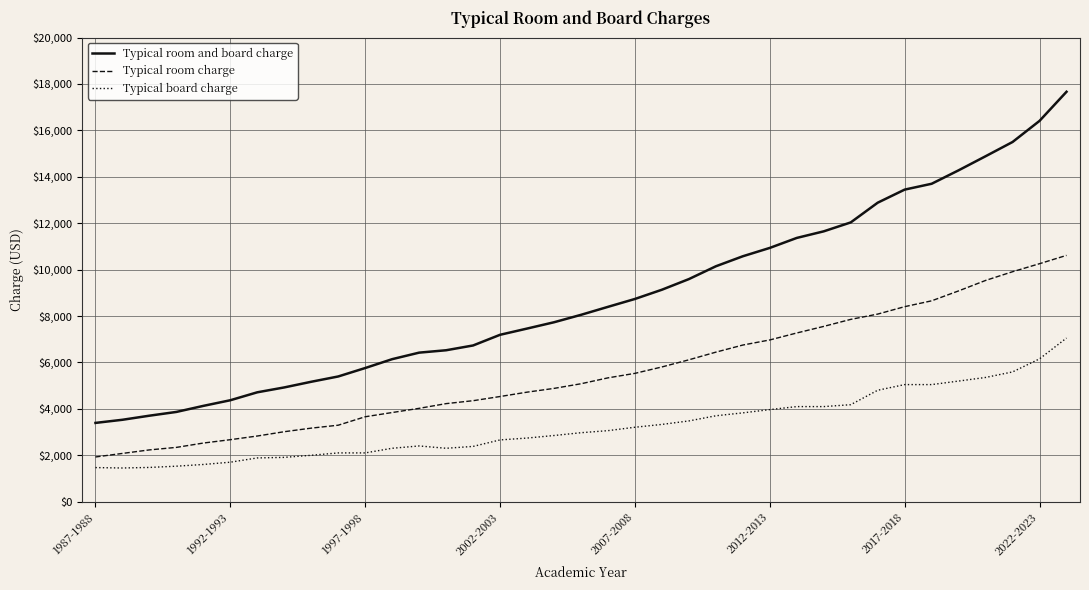

True or false: Typical board charge and Typical room and board charge intersect in this chart.

False